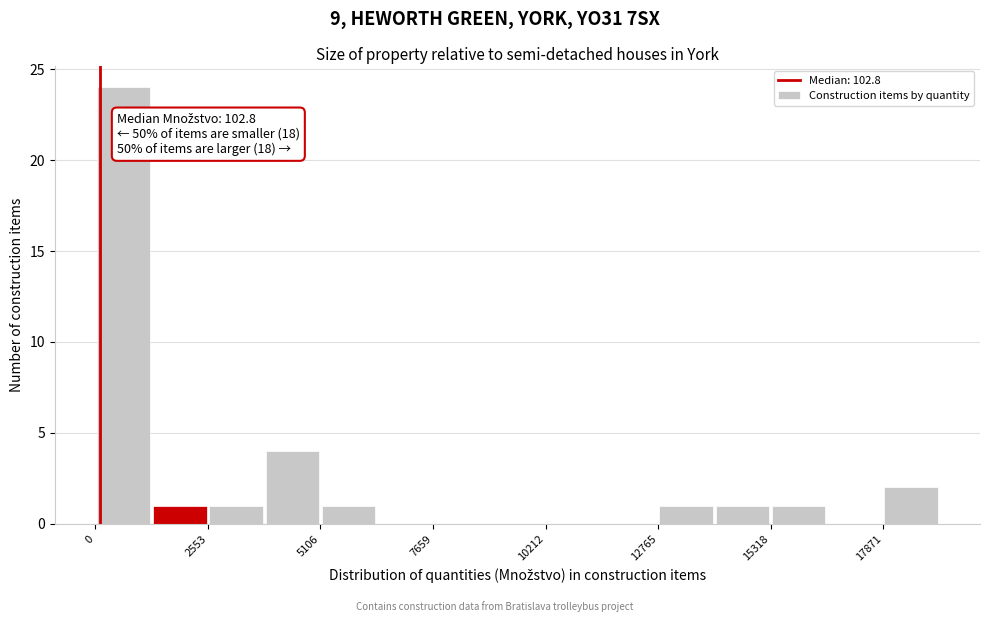

Around what value on the x-axis is the tallest bar? Give the approximate position of its centre, as read against the axis.

500